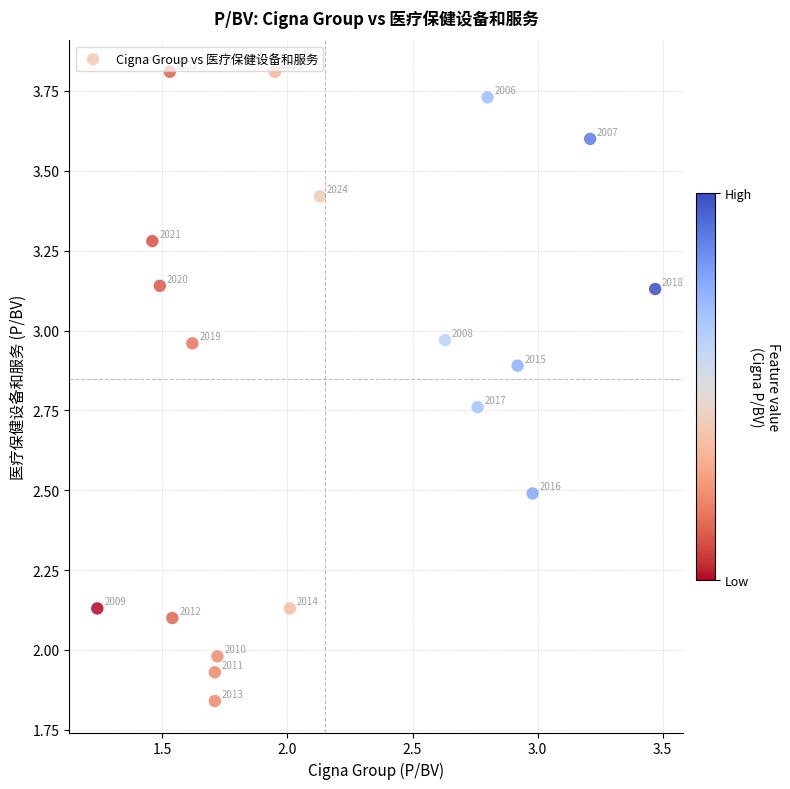

What is the range of X values (max minus min)?

2.2